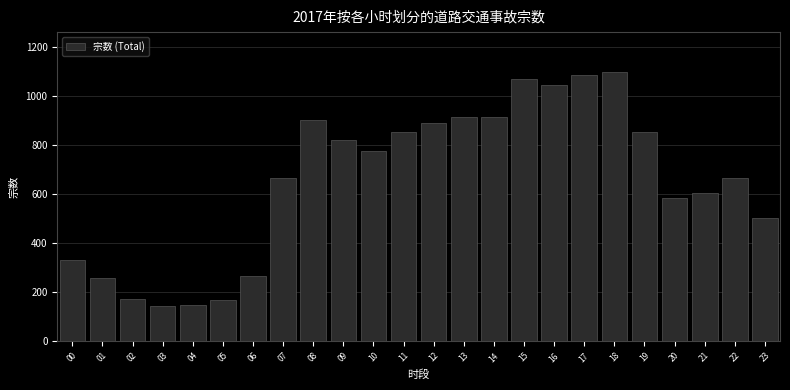

The value at 22 is 664. True or false?

True